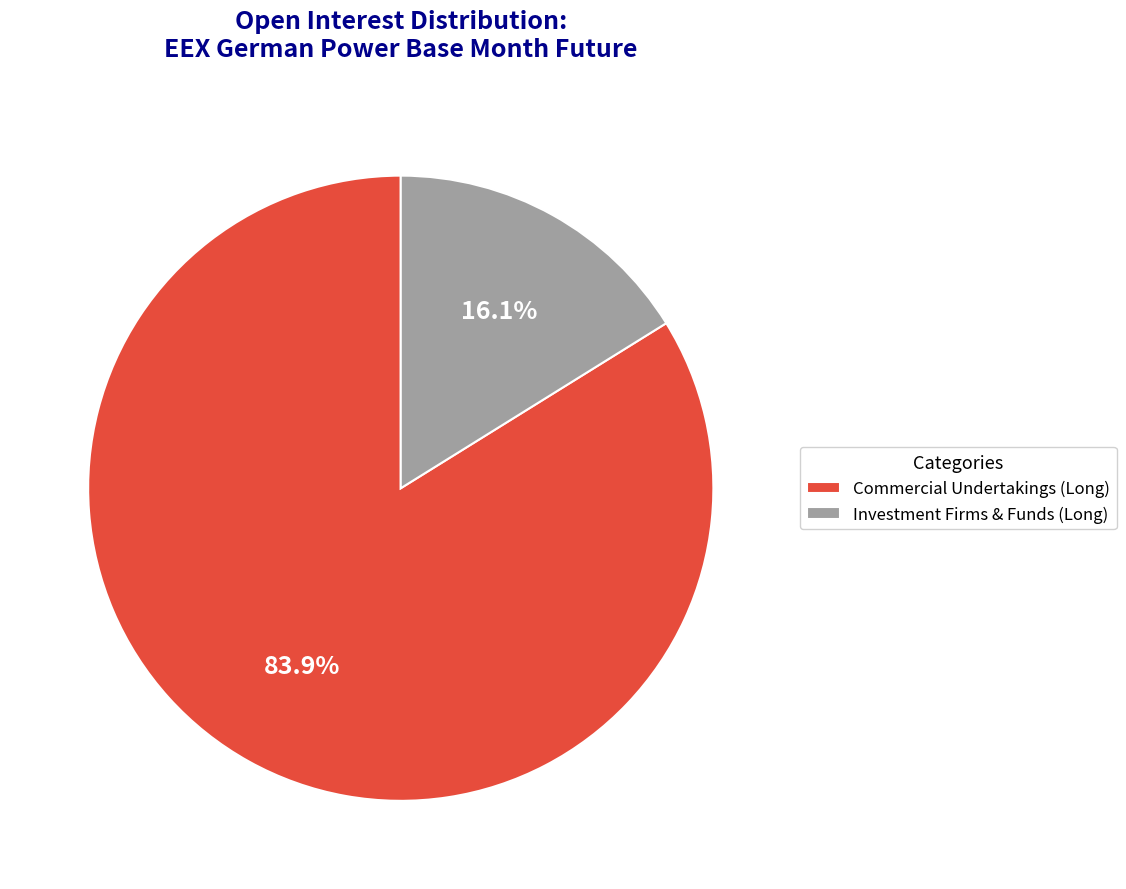

What percentage is NOT represented by Investment Firms & Funds (Long)?

83.9%